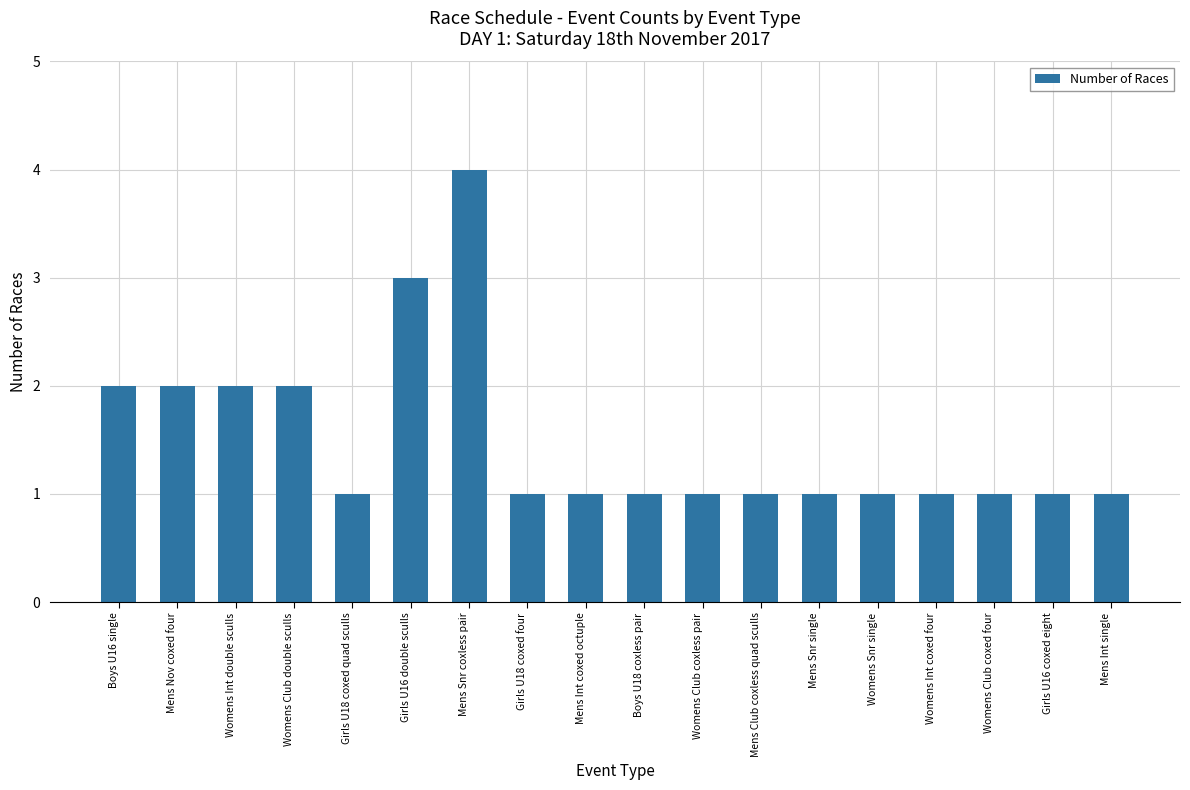

Is it true that the value at Womens Int double sculls is 1?

False